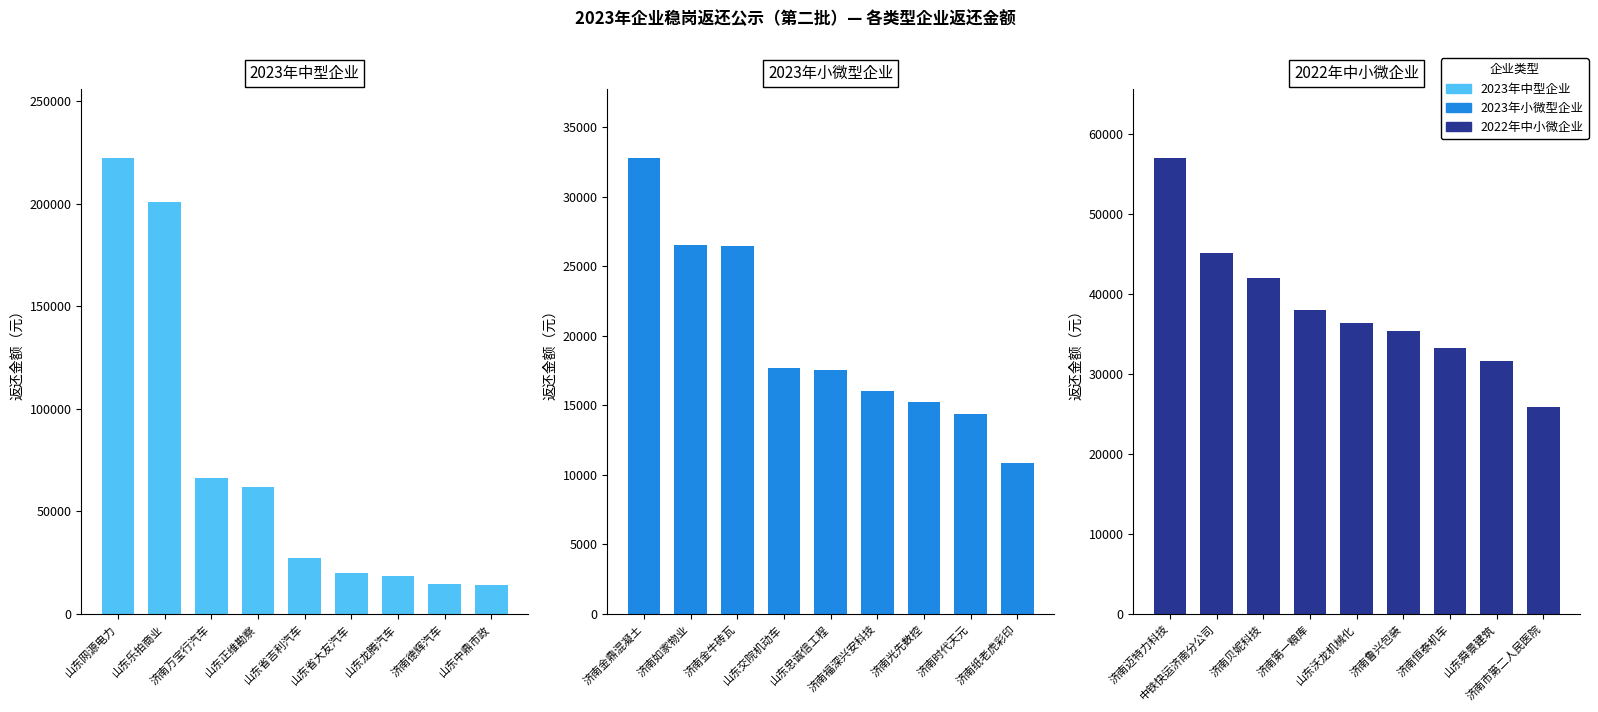

What is the difference between the maximum and second lowest values in the 2023年中型企业 series?

207962.9